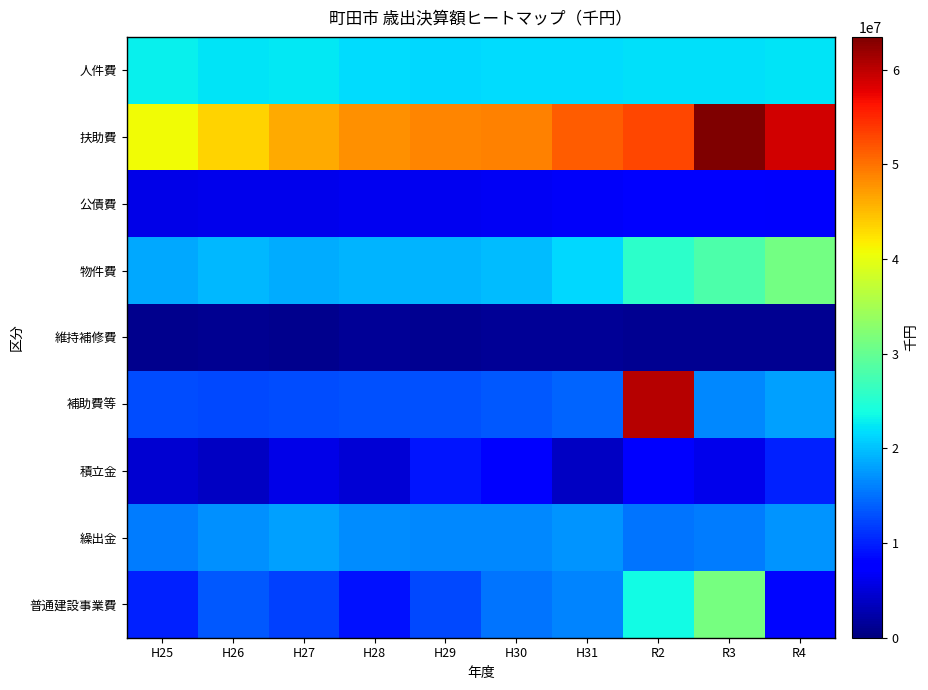

At H29, list the series in order from largest to smallest.

扶助費, 人件費, 物件費, 繰出金, 補助費等, 普通建設事業費, 積立金, 公債費, 維持補修費